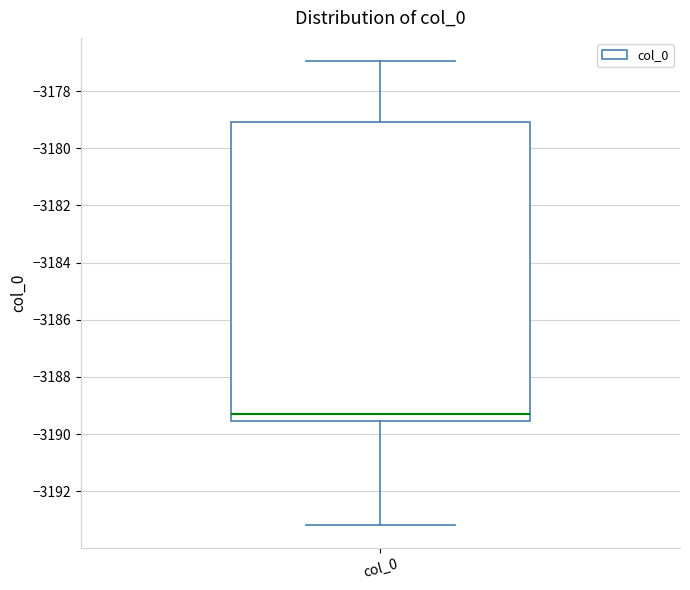

Read this box plot against the y-axis: the position of the median line, the range covered by the box, and the ends of both whiskers. The values are not printed on the chart, so give them approximately, as read against the axis.

median -3189.2, box -3189.6 to -3179.0, whiskers -3193.2 to -3177.0